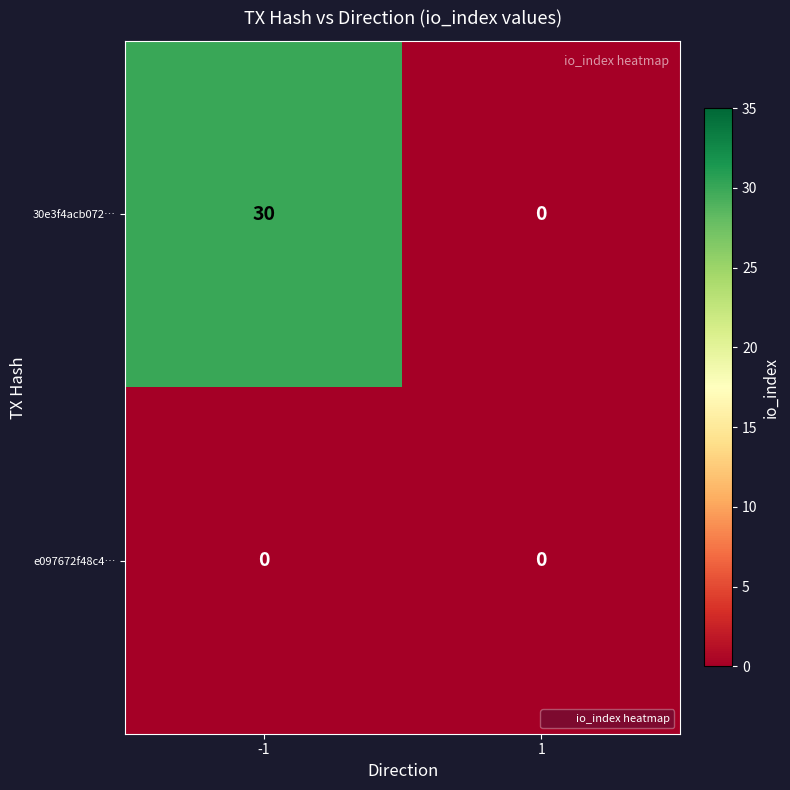

Reading left to right, extract all data points from this chart.

30e3f4acb072…: -1=30	1=0
e097672f48c4…: -1=0	1=0